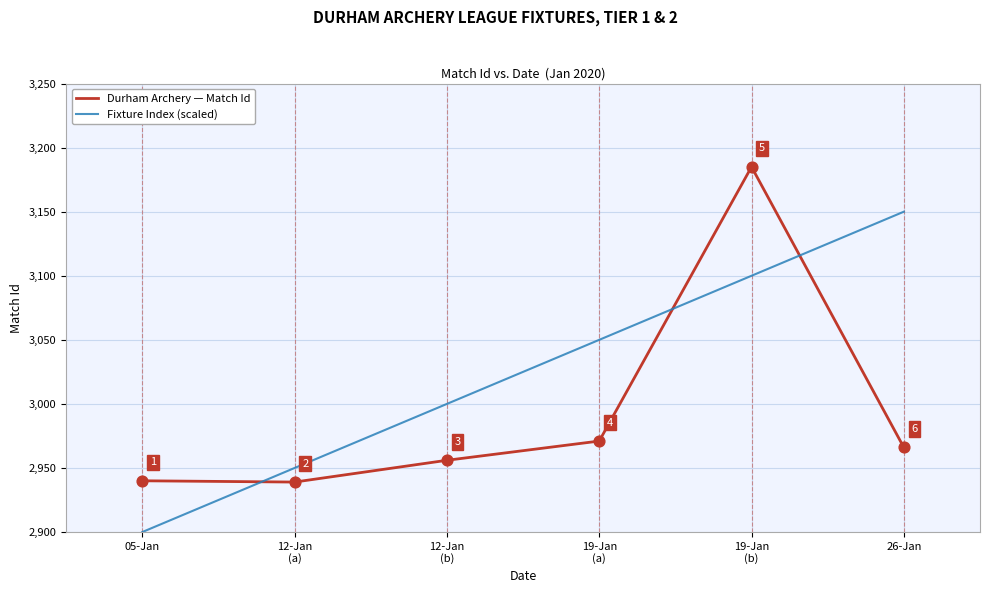

Which series has the widest spread of values?

Fixture Index (scaled)